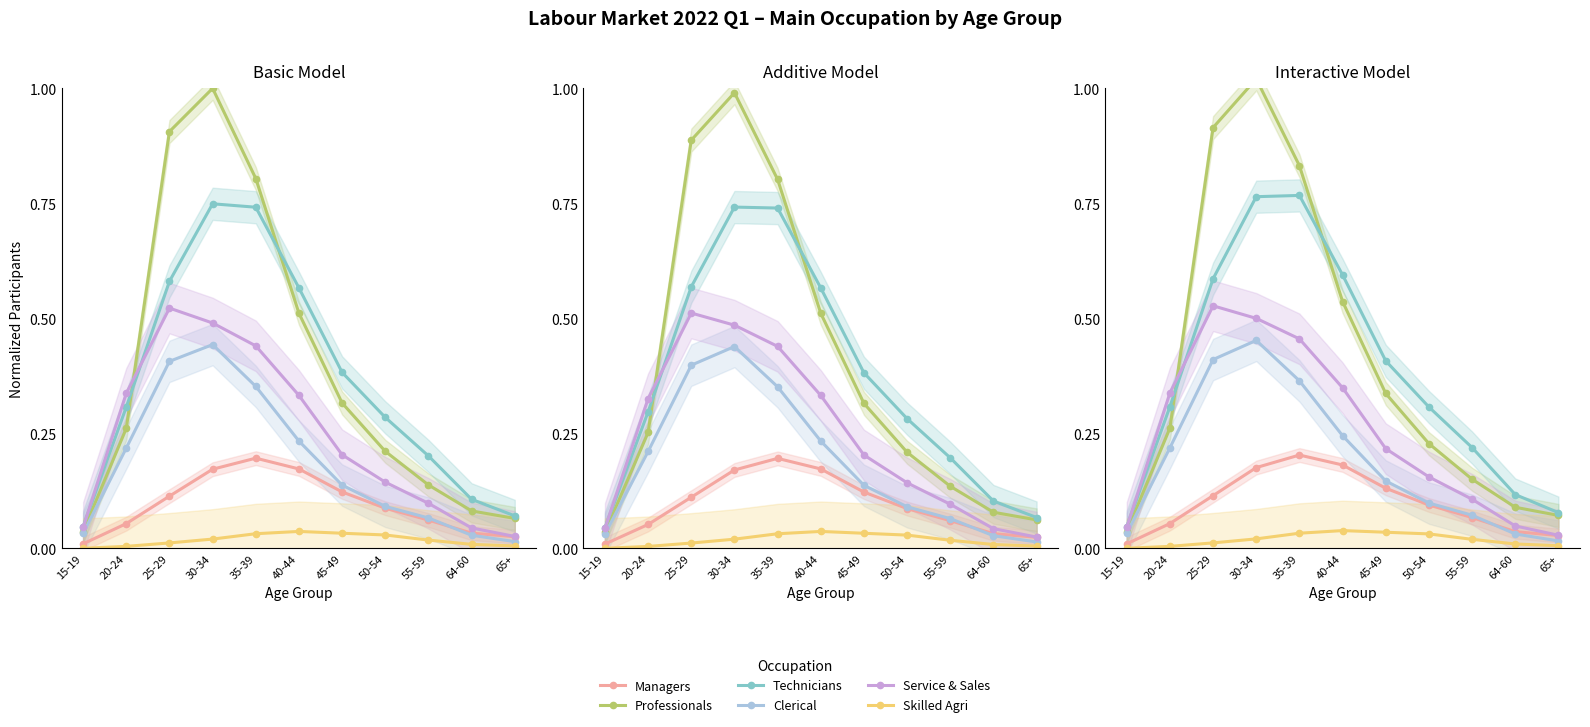

At which category is the sum across all series the highest?

30-34